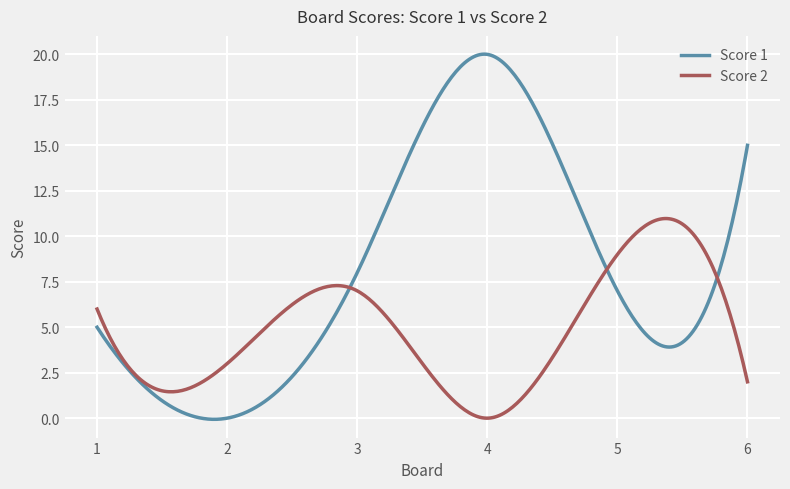

Rank the series by their maximum value, from lowest to highest.

Score 2, Score 1